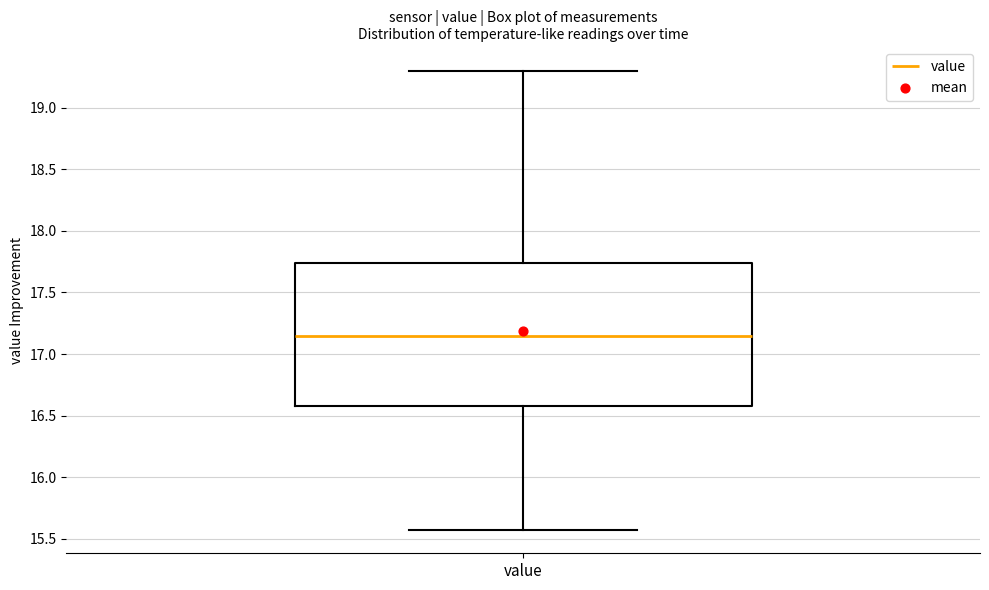

Where does the lower whisker of the box for value end on the y-axis? The values are not printed on the chart, so give them approximately, as read against the axis.

15.55